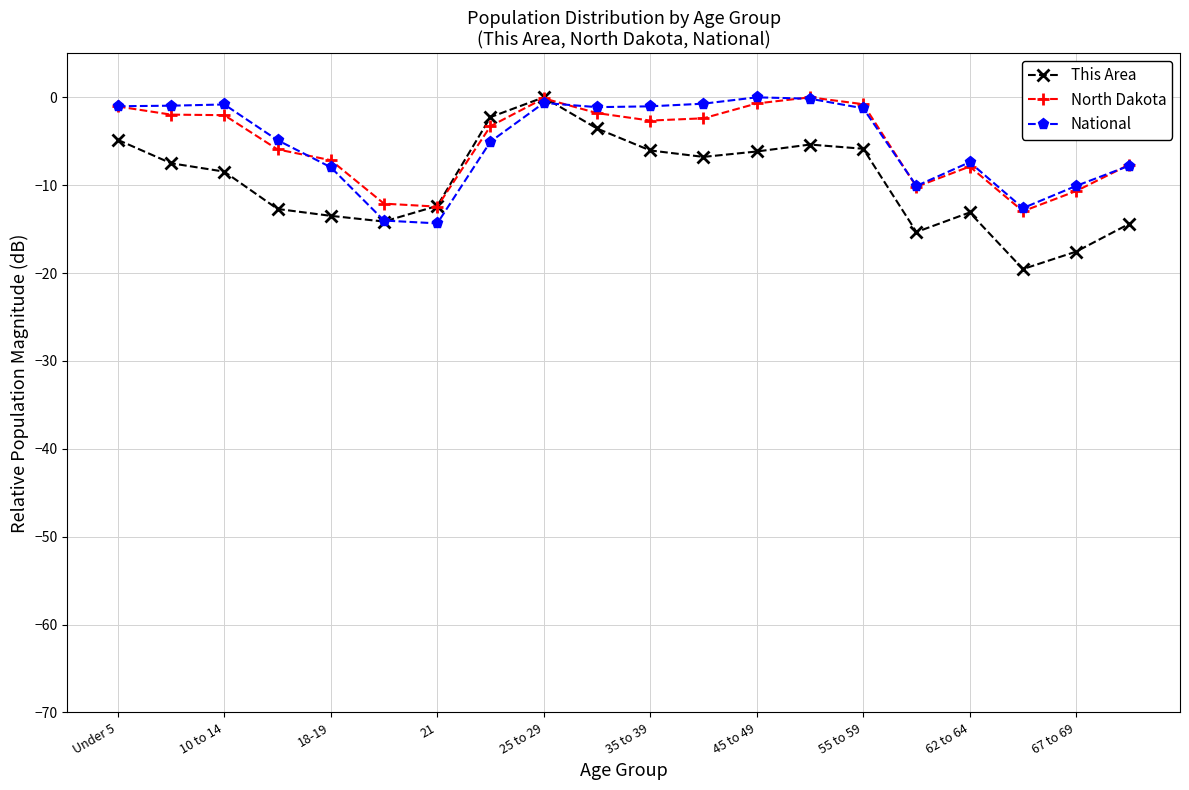

What is the average value of the North Dakota series?

-5.2